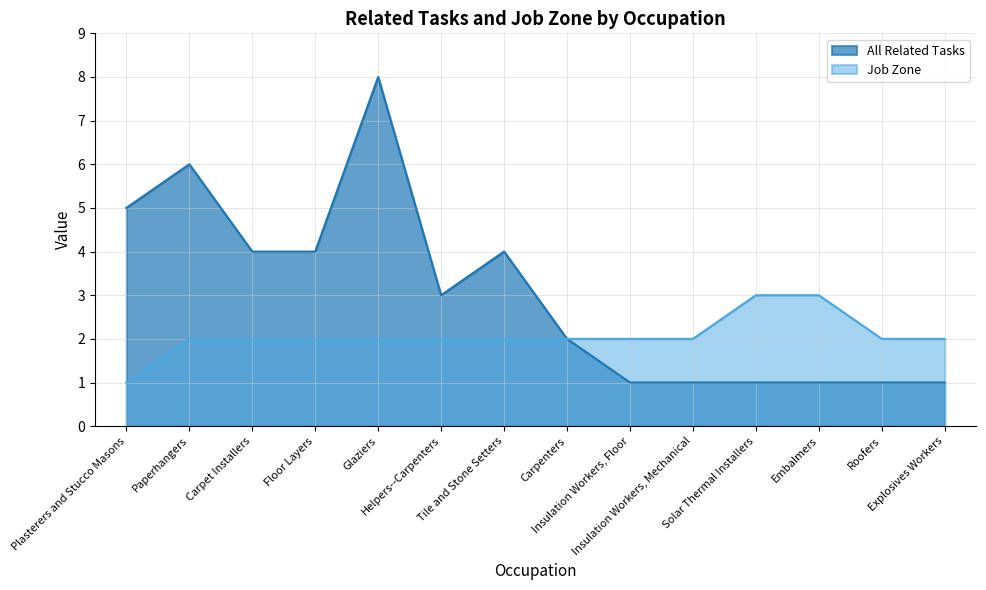

At Helpers--Carpenters, list the series in order from smallest to largest.

Job Zone, All Related Tasks